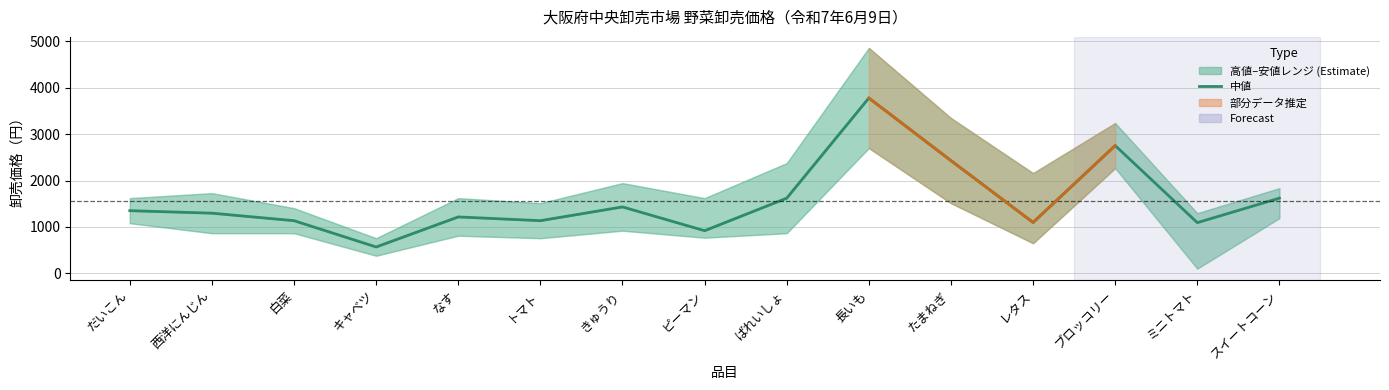

Which label corresponds to the largest value in the chart?

長いも